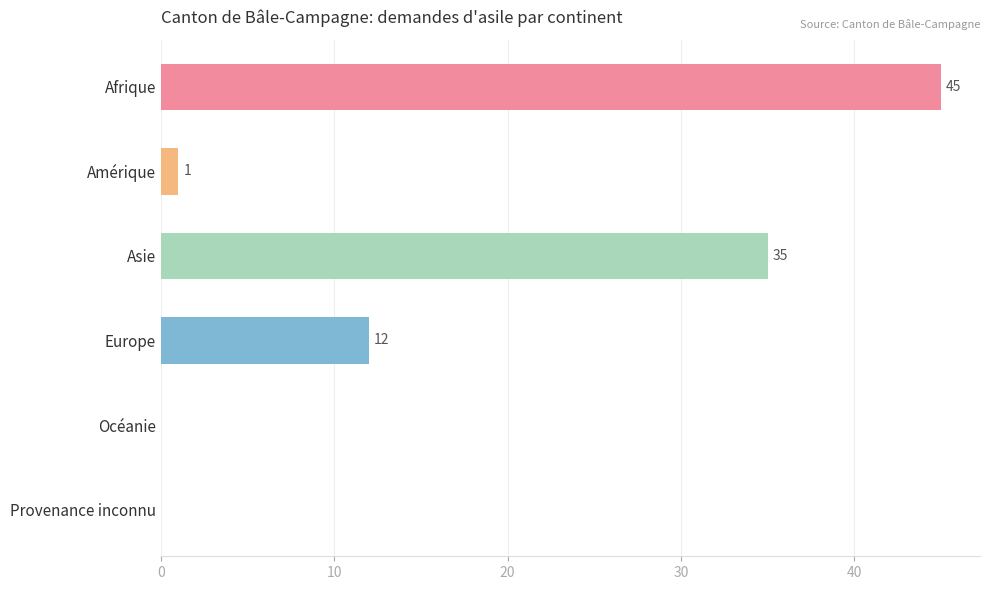

What is the sum of the values at Afrique and Océanie?

45